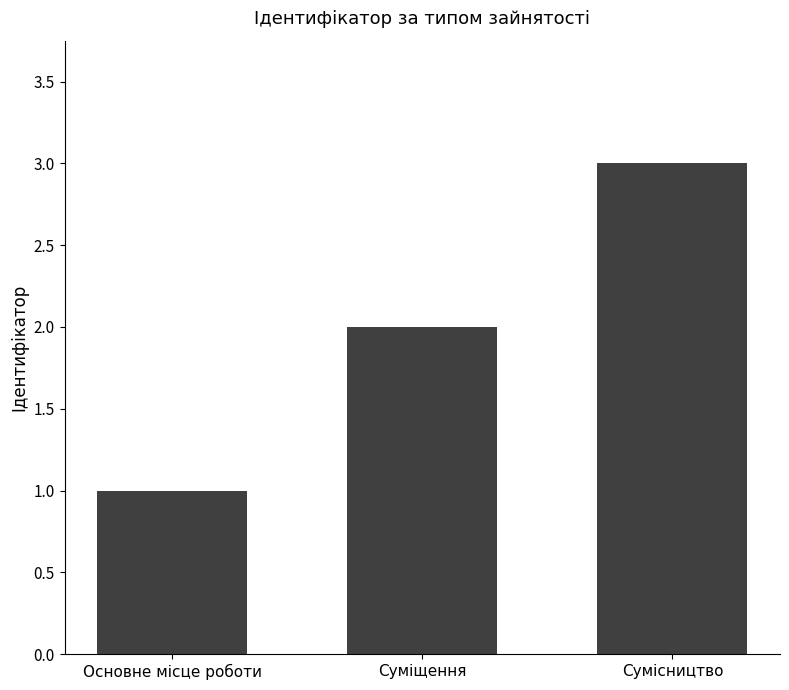

What position from the left is Суміщення?

2